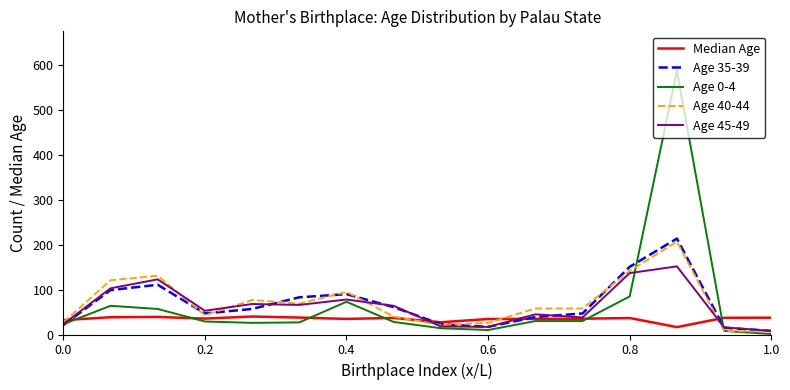

Which series has the largest range (max minus min)?

Age 0-4